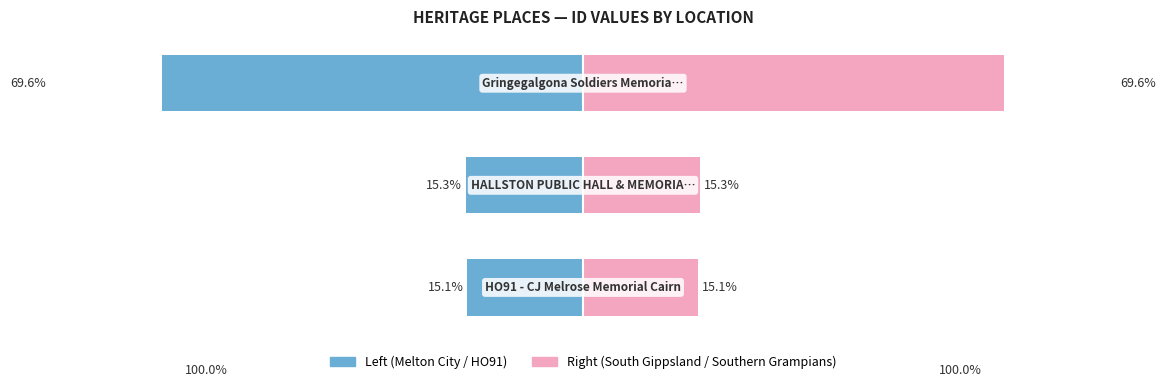

Reading right to left, what are all the values shown in this chart?

ID (left side): -69.6	-15.3	-15.1
ID (right side): 69.6	15.3	15.1